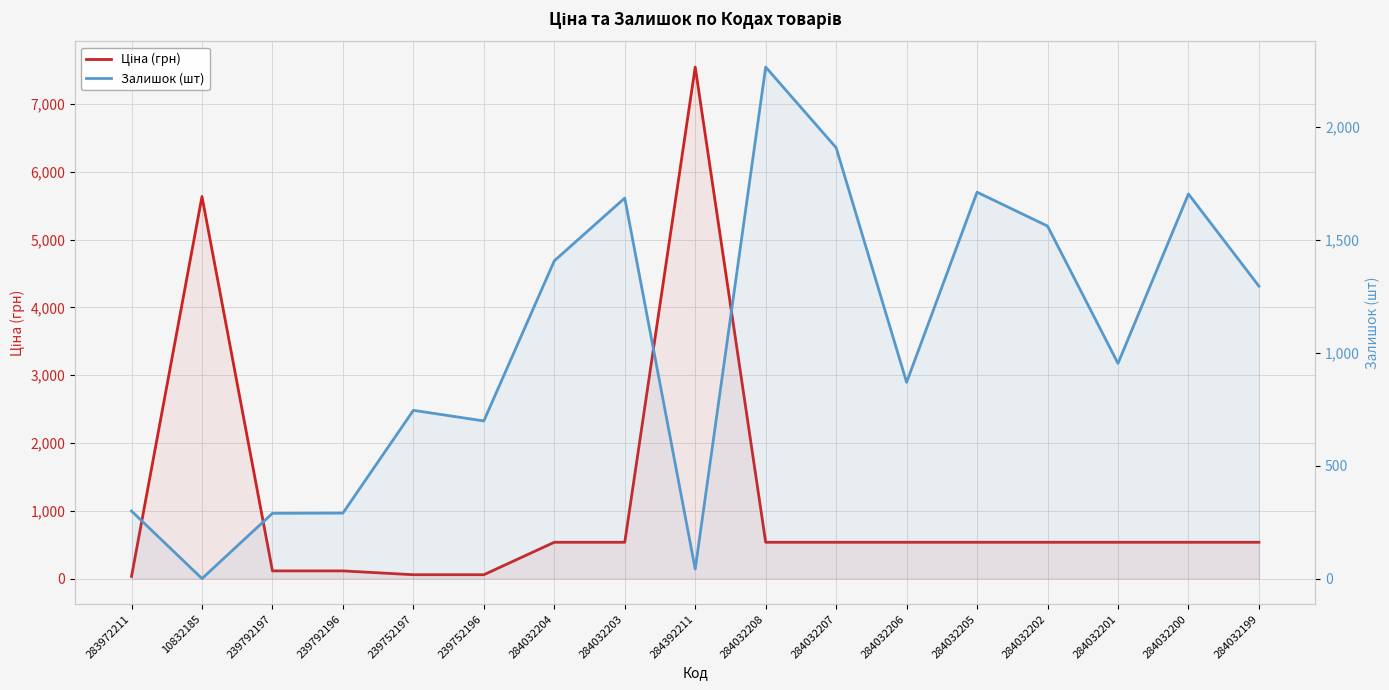

What is the maximum value for Залишок (шт)?

2265.0